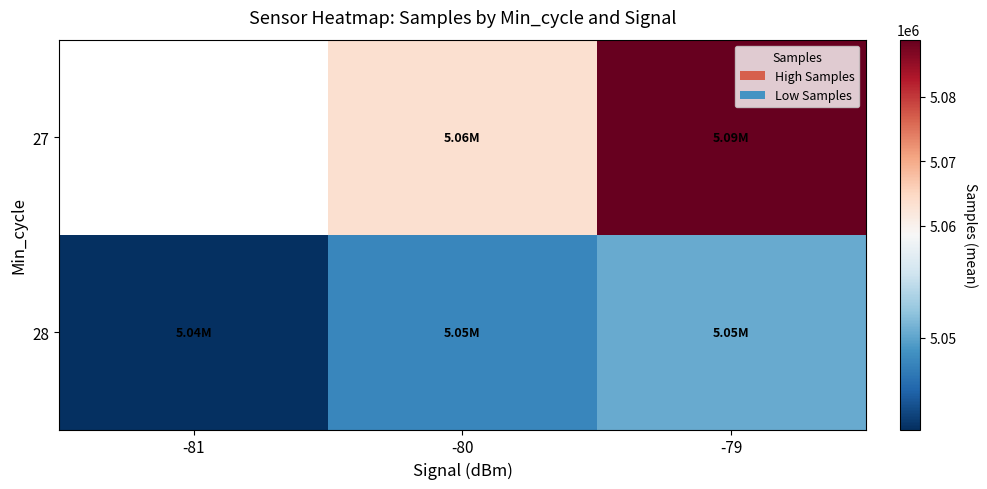

At which category is the sum across all series the highest?

-79